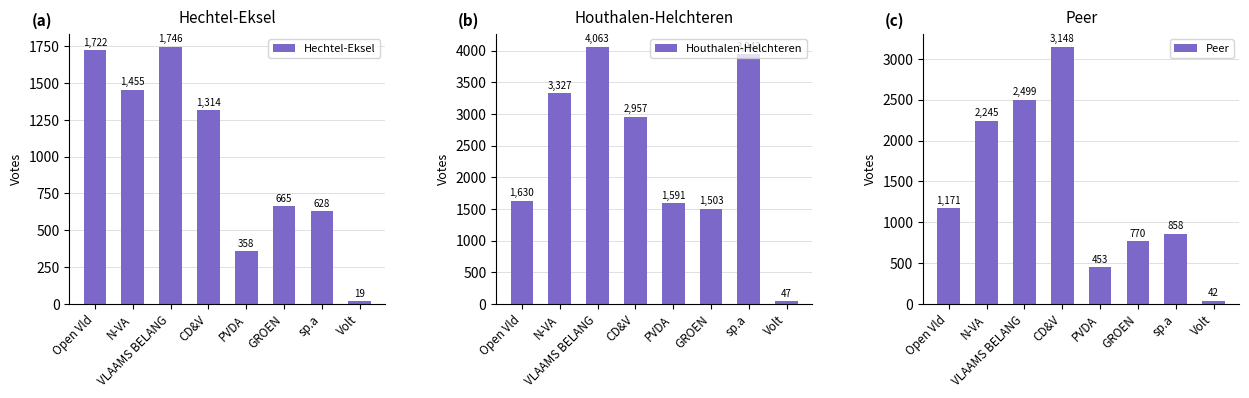

True or false: Peer has a value of 853 at VLAAMS BELANG.

False